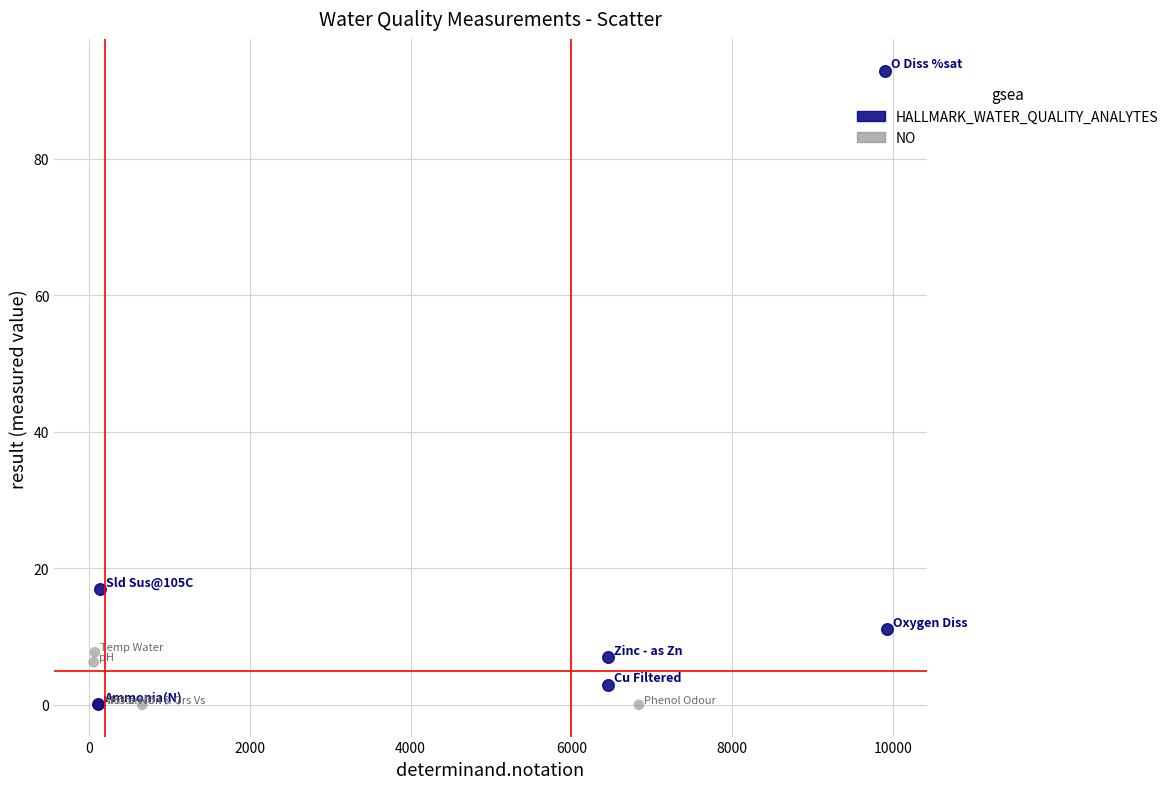

Which series contains the highest Y value?

HALLMARK_WATER_QUALITY_ANALYTES